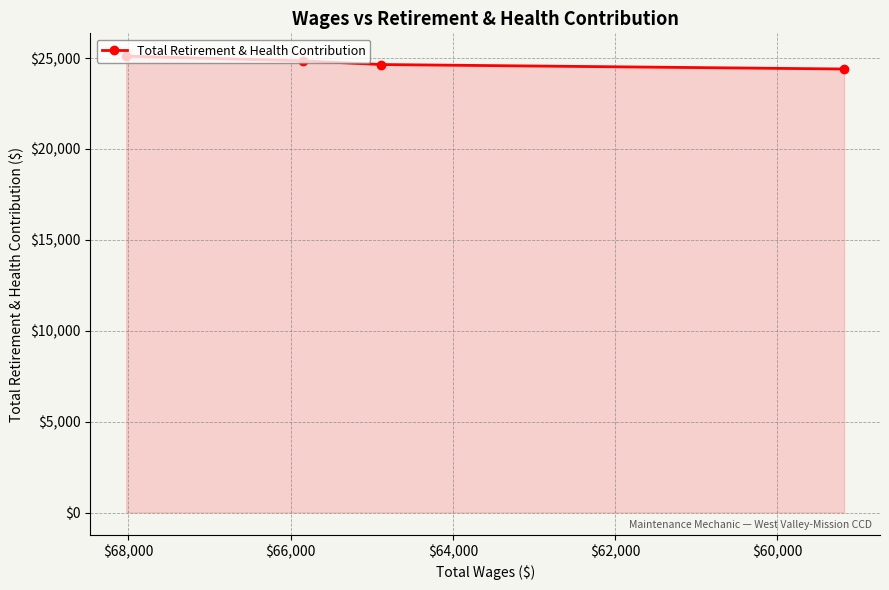

What is the difference between the second highest and second lowest values?

202